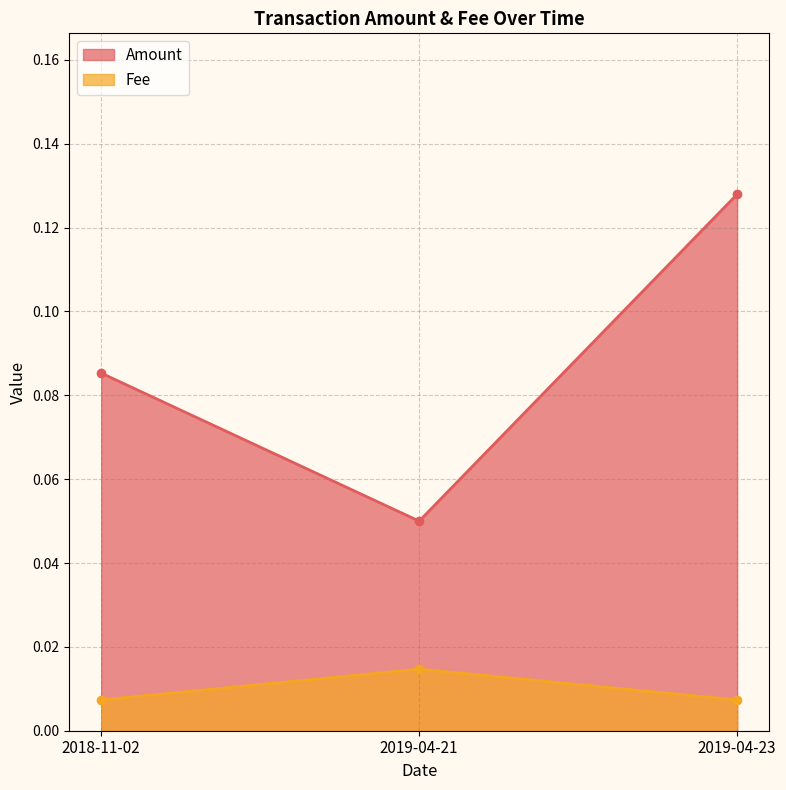

Reading left to right, list all the values displayed in this chart.

Amount: 2018-11-02=0.1	2019-04-21=0.1	2019-04-23=0.1
Fee: 2018-11-02=0.0	2019-04-21=0.0	2019-04-23=0.0